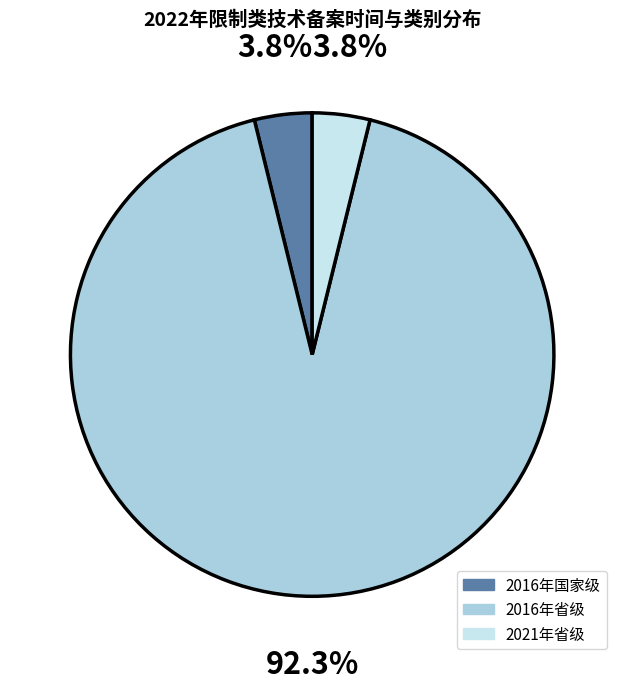

Is there any slice that represents more than half of the pie?

Yes